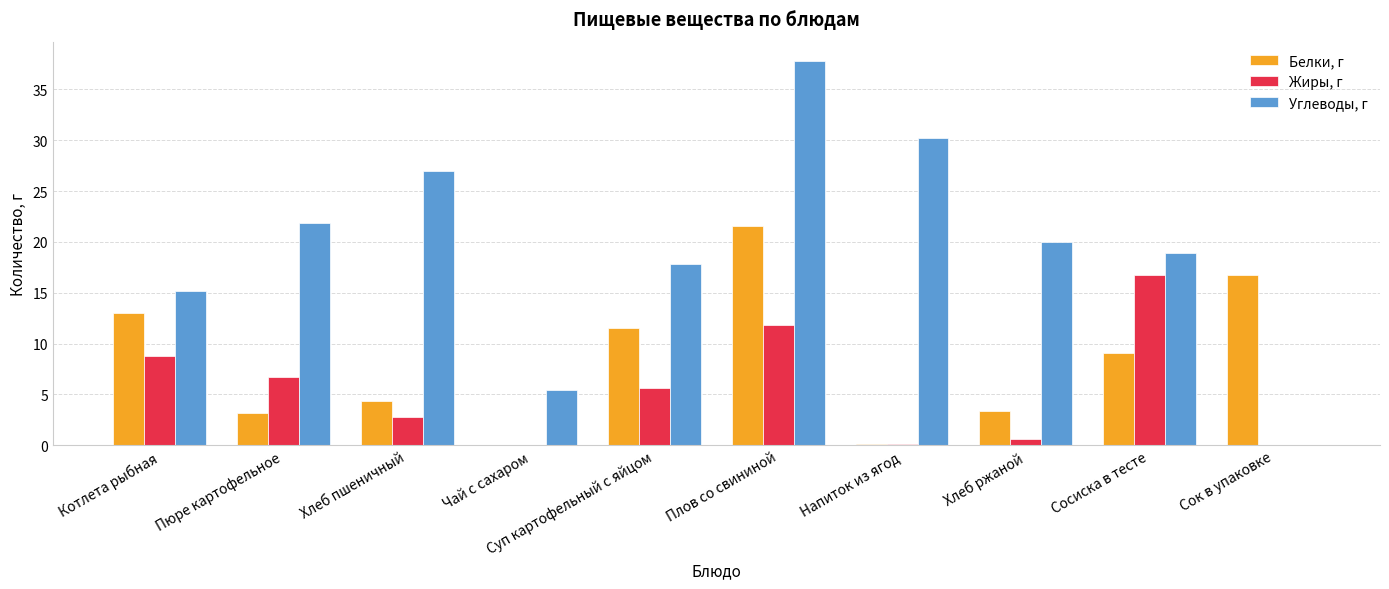

Read the Белки, г value at Плов со свининой.

21.6